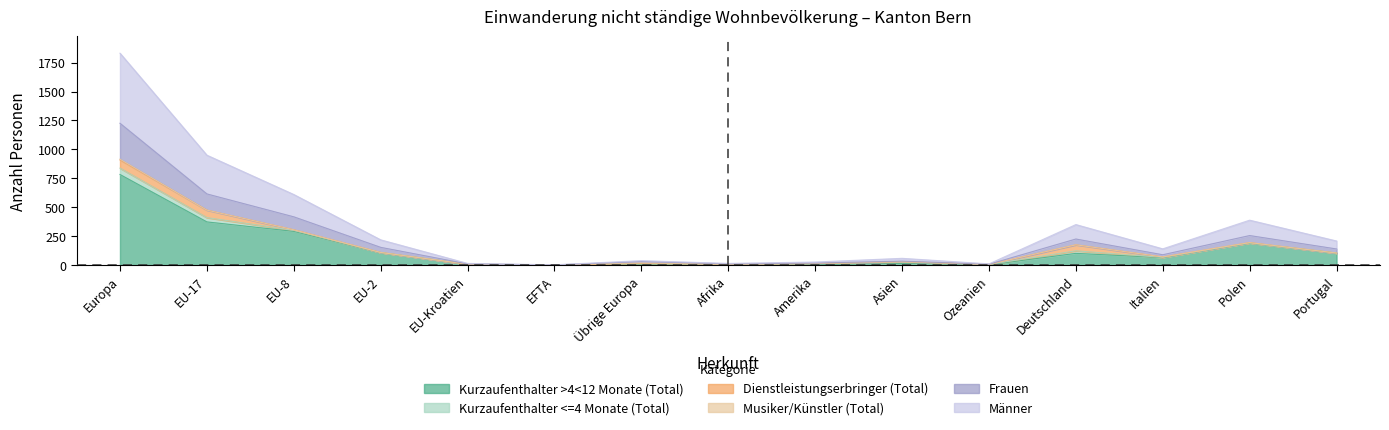

The value of Kurzaufenthalter >4<12 Monate (Total) at EU-8 is 97. True or false?

False